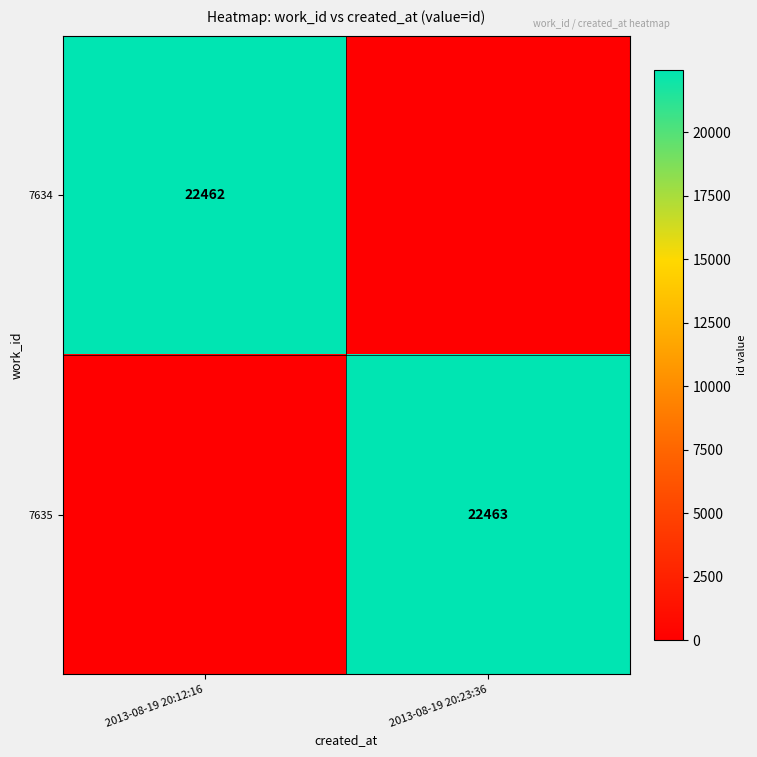

True or false: 7634 has a value of 33577 at 2013-08-19 20:12:16.

False